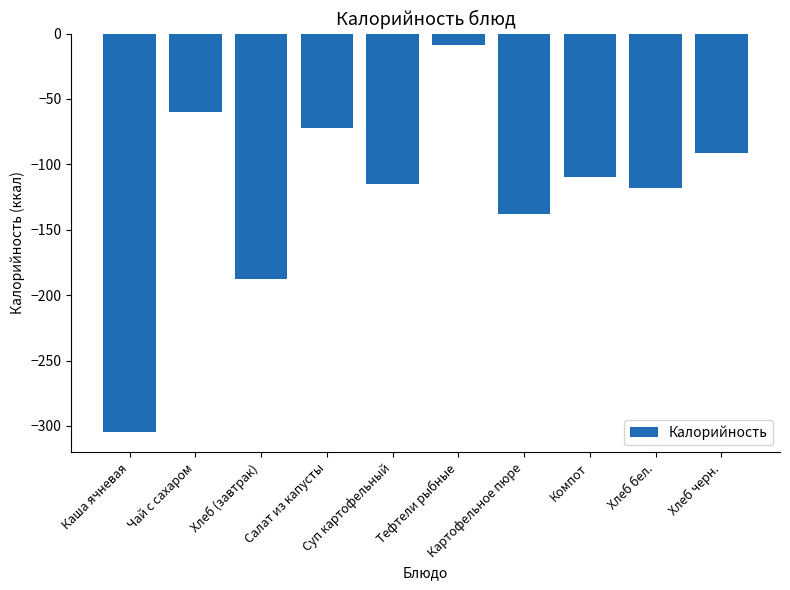

List the labels in order of value, largest first.

Тефтели рыбные, Чай с сахаром, Салат из капусты, Хлеб черн., Компот, Суп картофельный, Хлеб бел., Картофельное пюре, Хлеб (завтрак), Каша ячневая